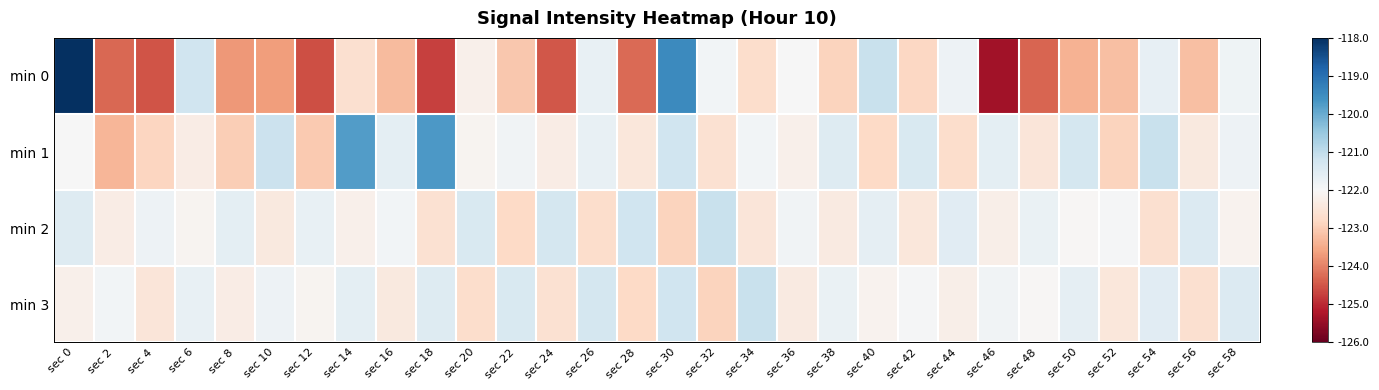

What is the smallest value displayed?

-125.3